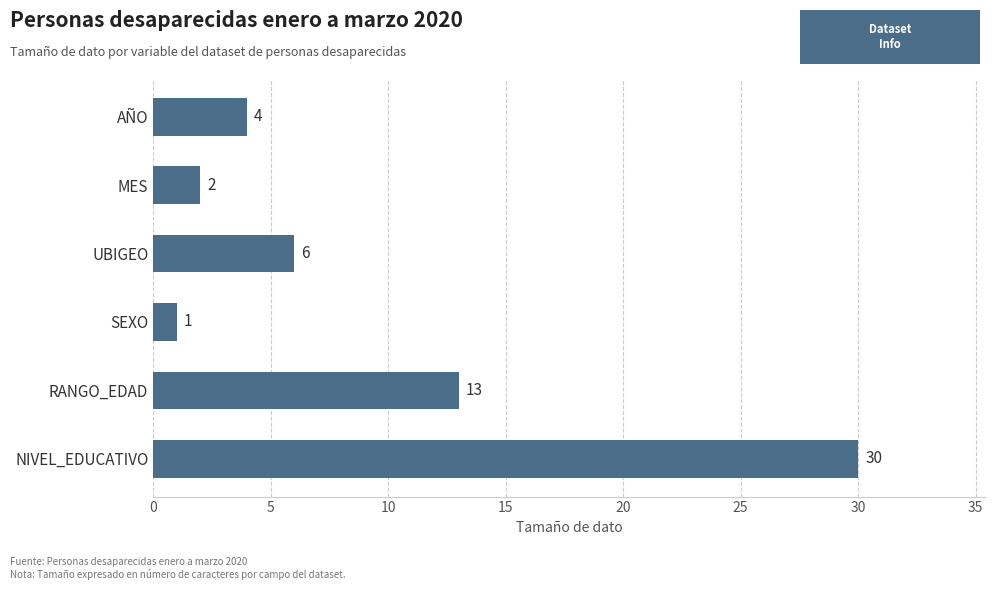

At which category does the chart reach its minimum across all series?

SEXO